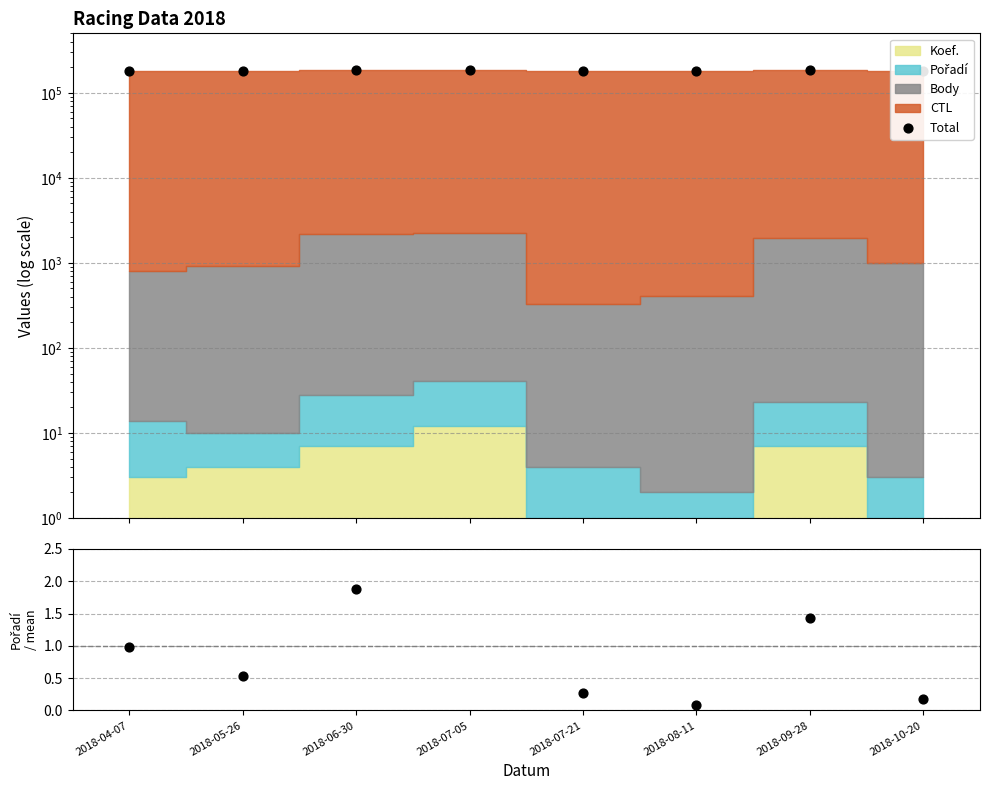

Which series has the widest spread of Y values?

Total